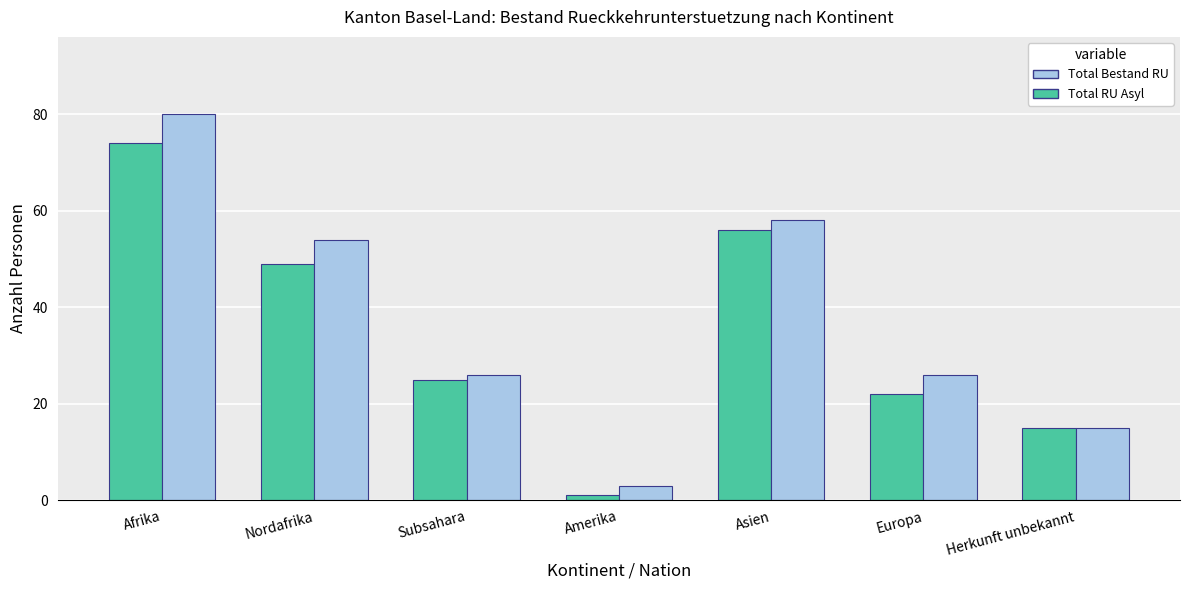

At how many categories does at least one series exceed 60?

1